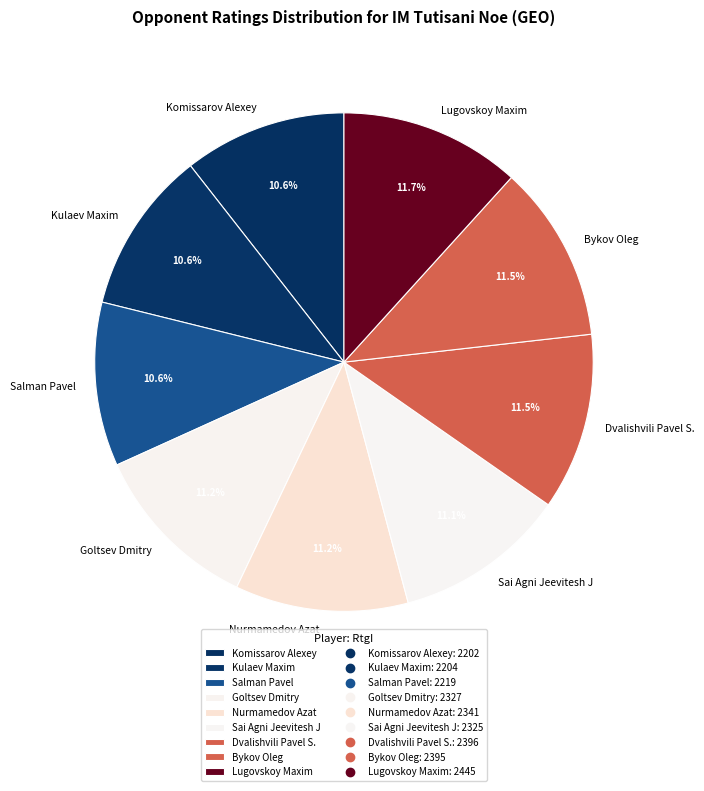

What percentage is the Lugovskoy Maxim slice, to the nearest percent?

12%